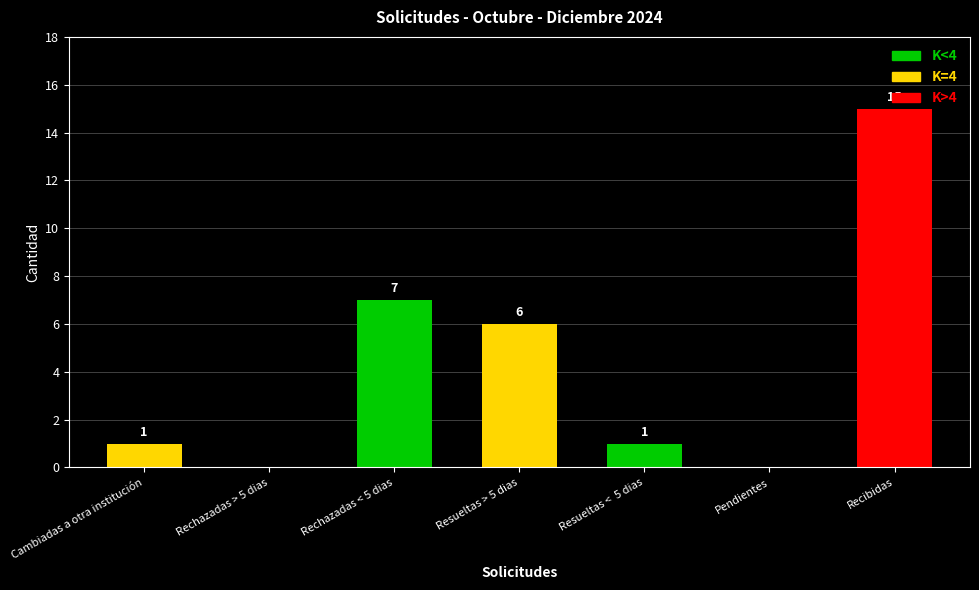

Are the bars horizontal?

No